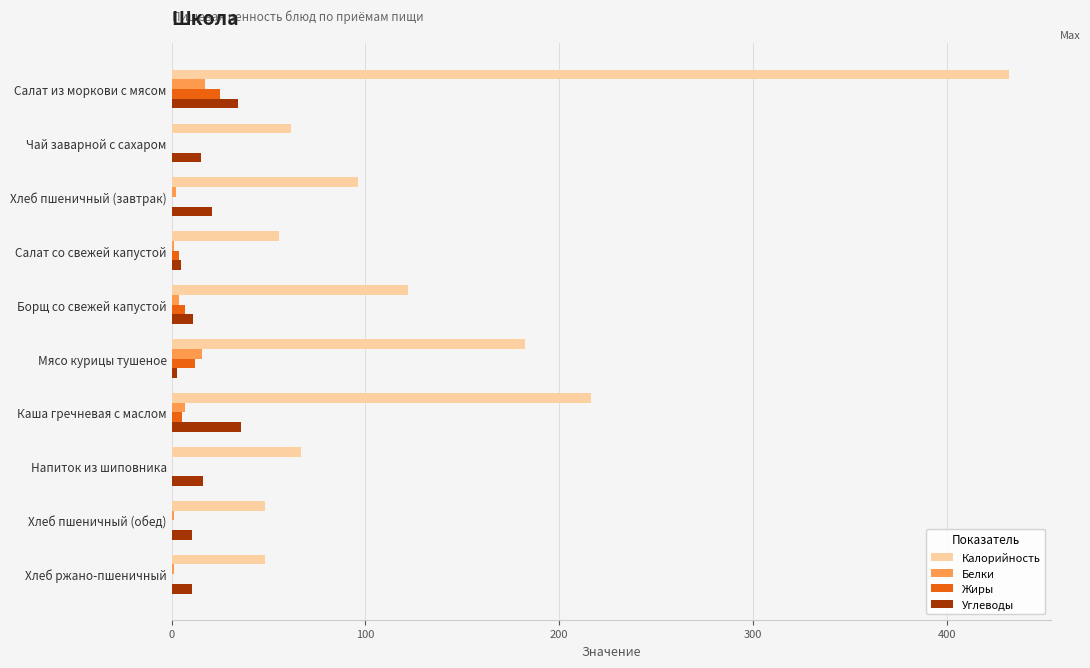

At which category is the sum across all series the highest?

Салат из моркови с мясом